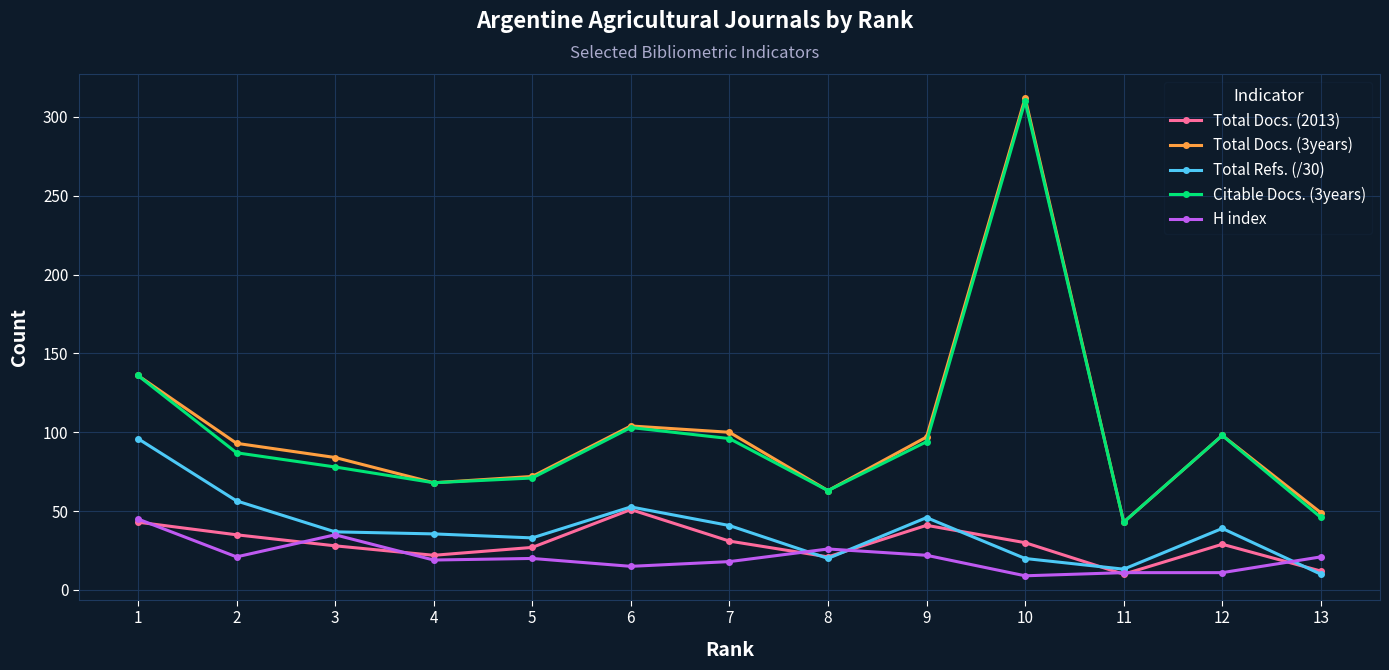

What is the smallest value displayed?

9.0